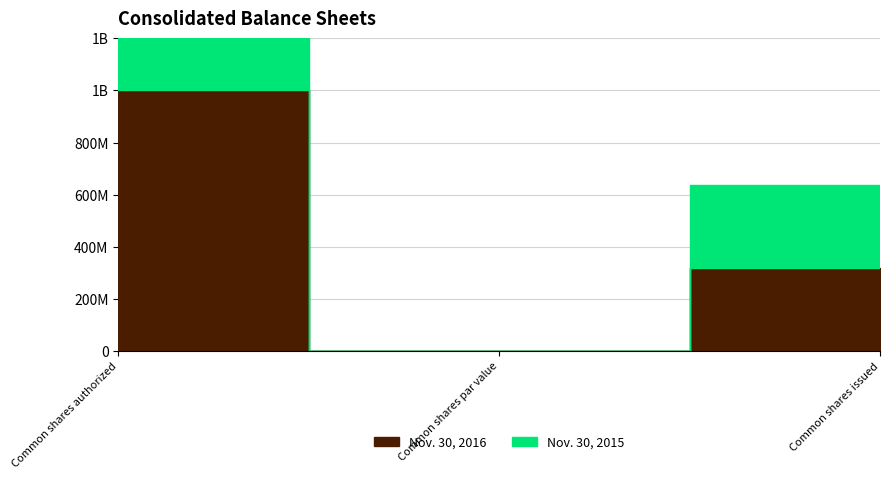

True or false: Nov. 30, 2016 has a value of -303752511 at Common shares par value.

False